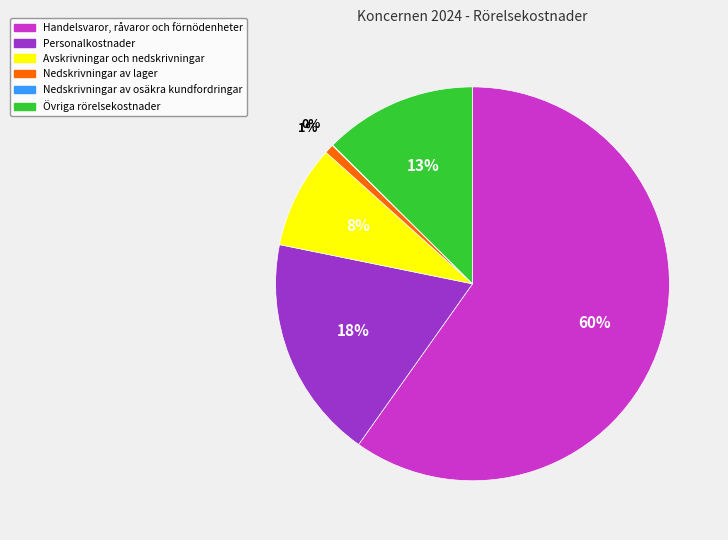

Between Nedskrivningar av lager and Övriga rörelsekostnader, which is larger?

Övriga rörelsekostnader